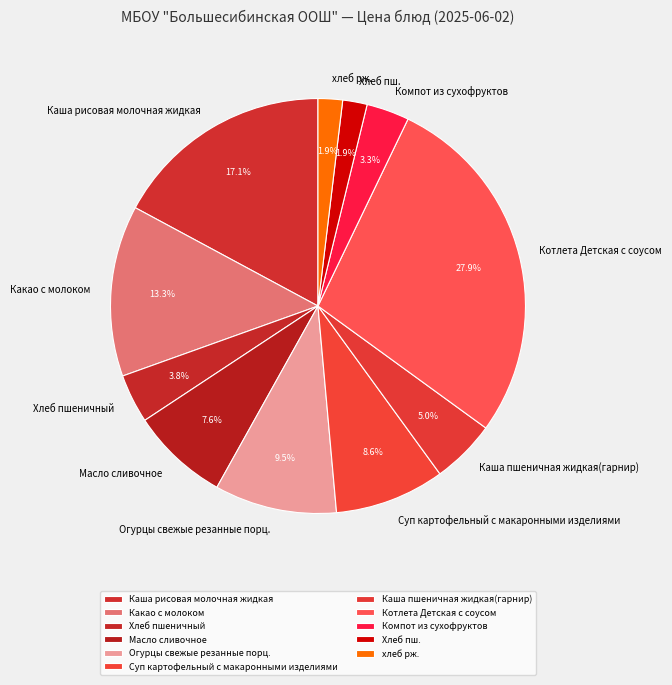

To the nearest percent, what percentage of the pie is Суп картофельный с макаронными изделиями?

9%